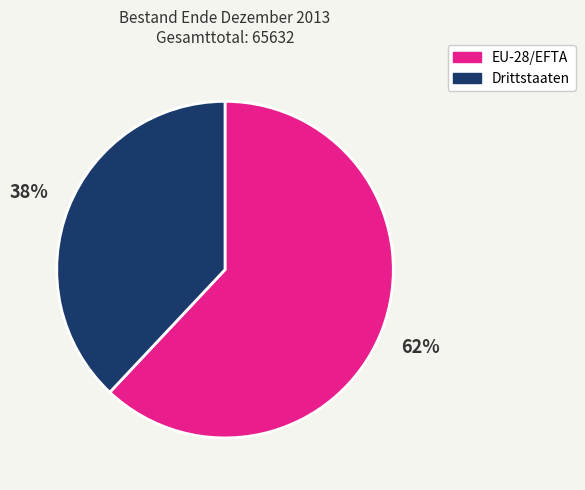

Is there any slice that represents more than half of the pie?

Yes